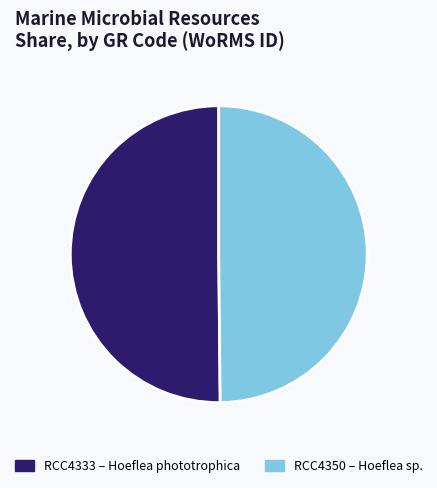

True or false: RCC4350 accounts for 50% of the total.

True